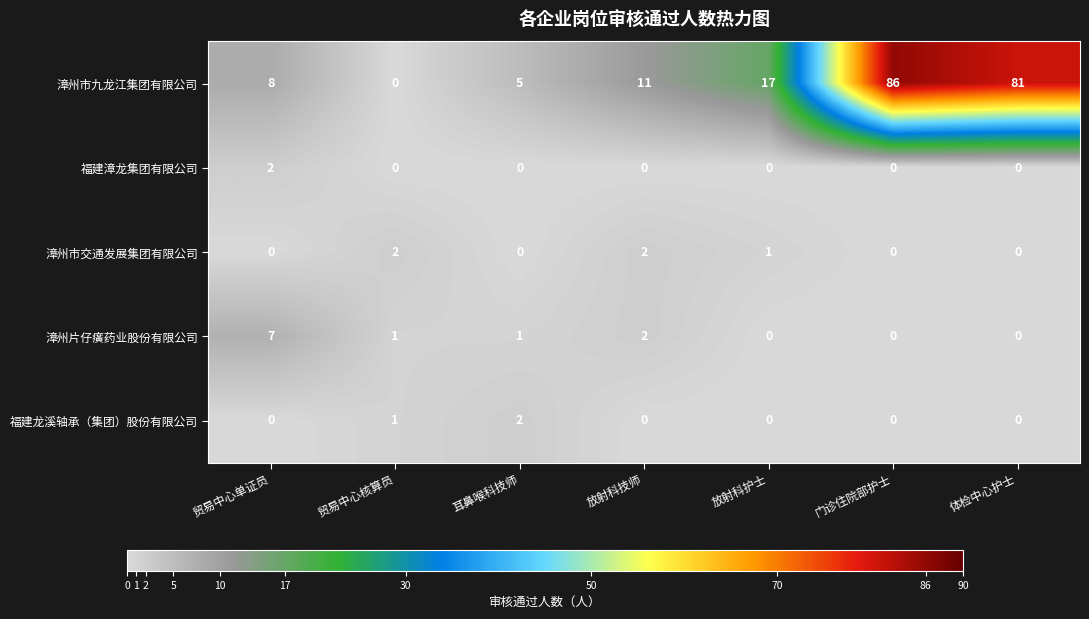

What is the sum of the 漳州市九龙江集团有限公司 values at 贸易中心单证员 and 体检中心护士?

89